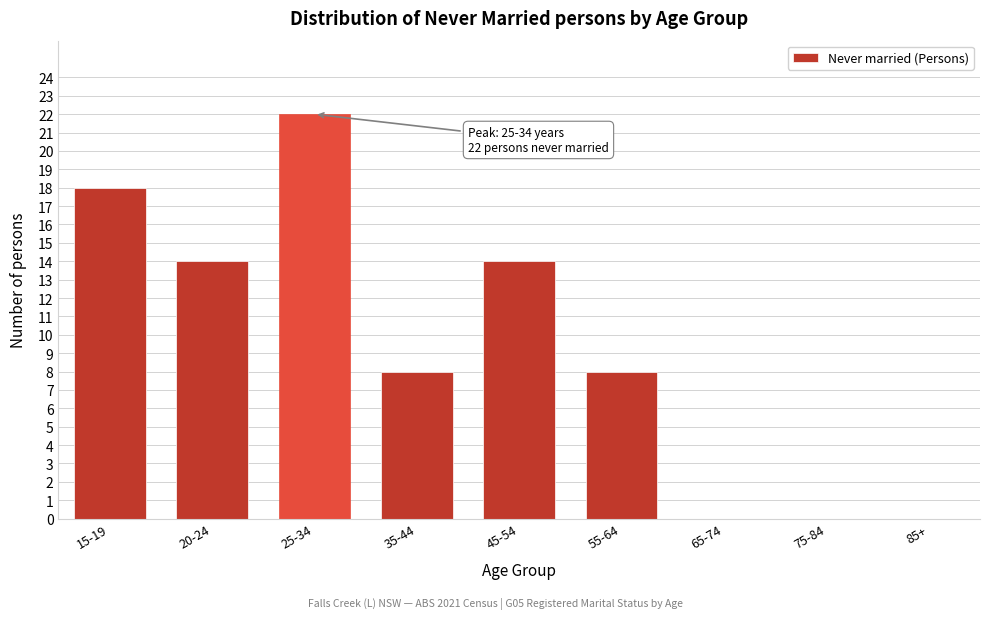

Reading right to left, what are all the values shown in this chart?

85+=0	75-84=0	65-74=0	55-64=8	45-54=14	35-44=8	25-34=22	20-24=14	15-19=18